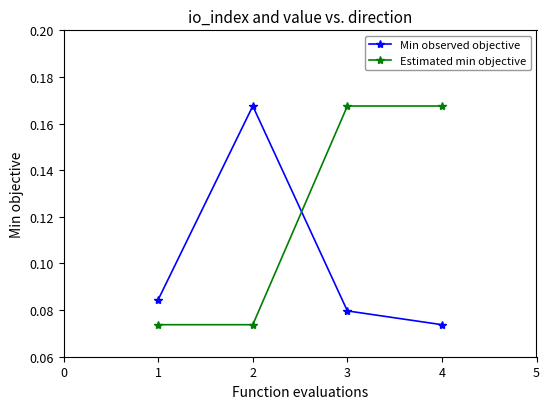

True or false: Estimated min objective has a value of 0.0 at 2.

False